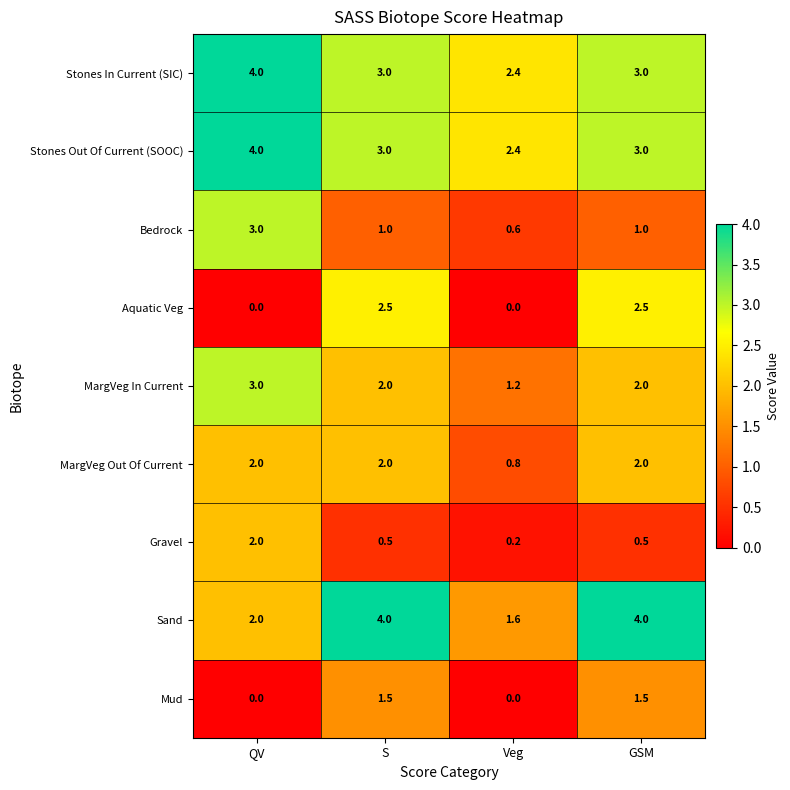

Where is Sand nearest to the value 2?

QV